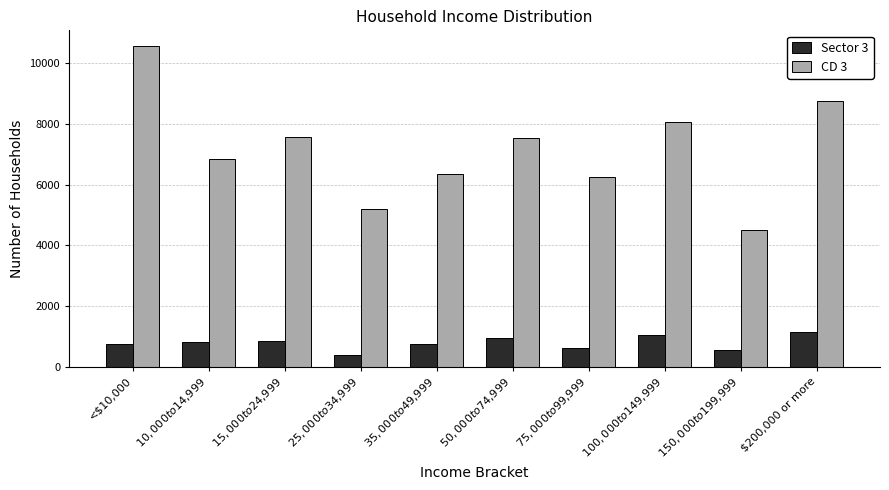

The value of Sector 3 at $10,000 to $14,999 is 451. True or false?

False